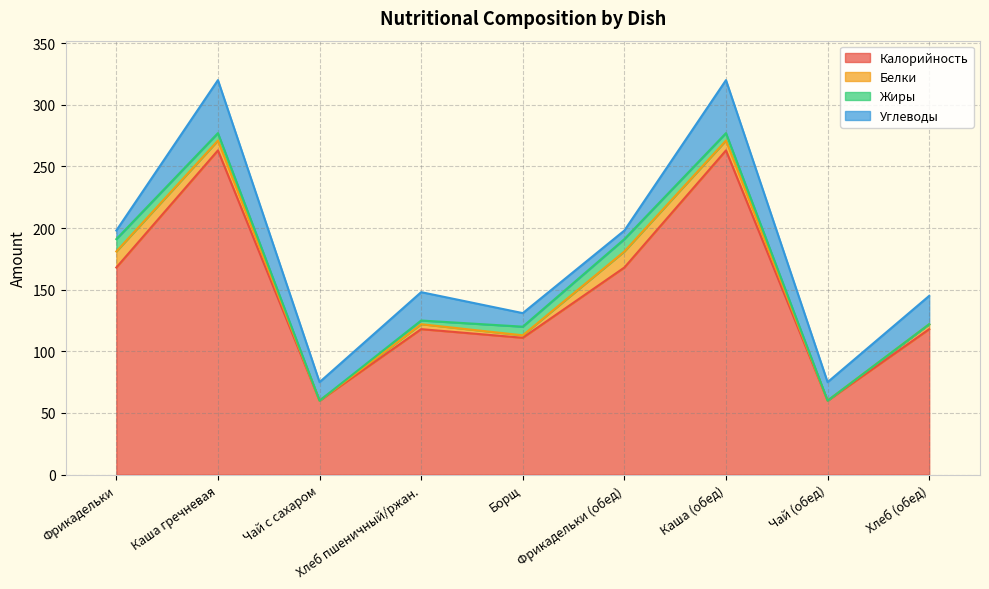

Which category has the lowest value across all series?

Чай с сахаром